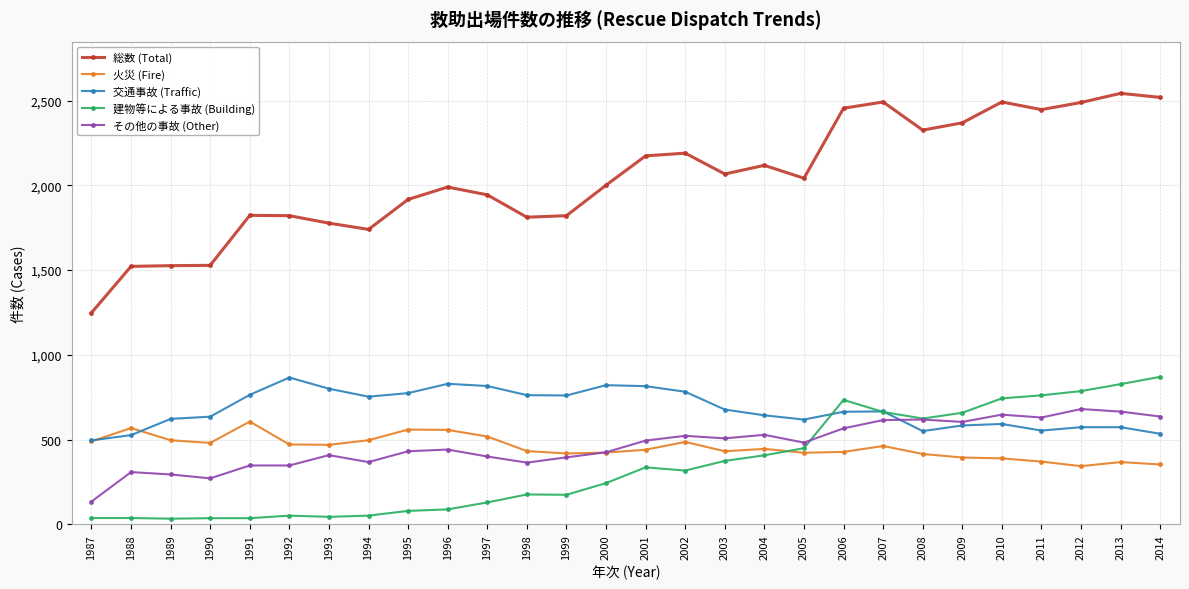

How many lines are shown in the chart?

5